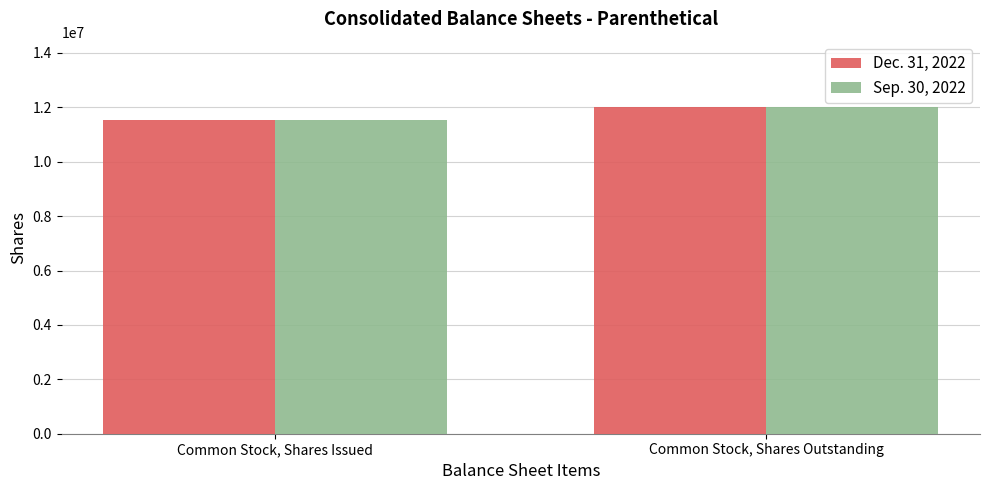

What is the value of the Dec. 31, 2022 bar at the 2nd from the left?

12011401